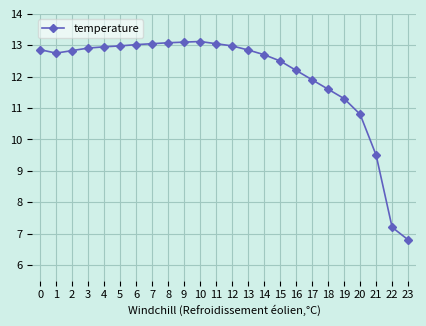

What is the approximate value at 18?

11.6